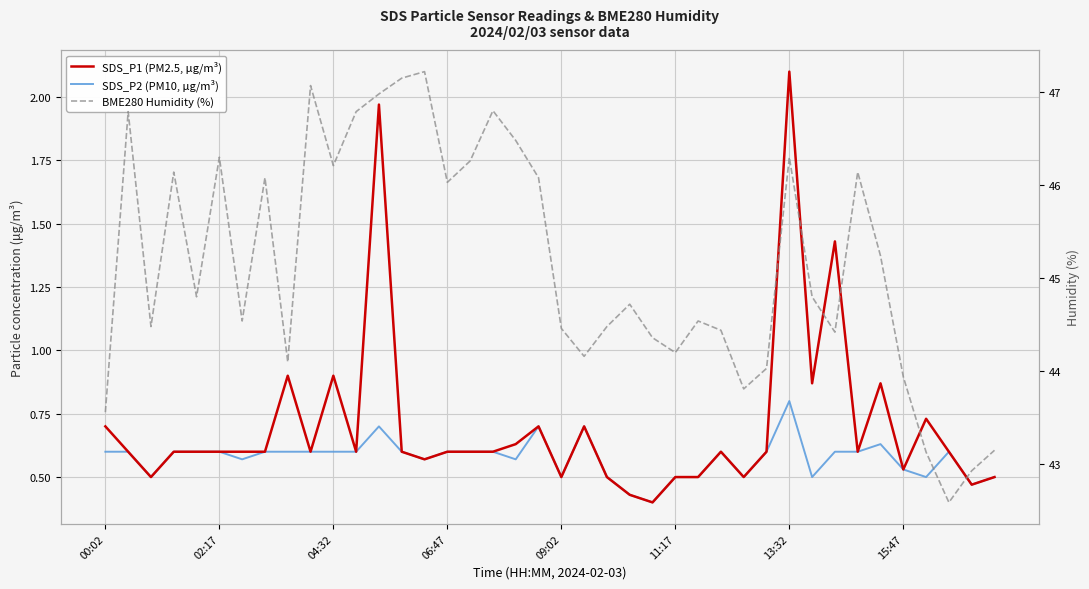

Does the chart display data point markers on the line(s)?

No